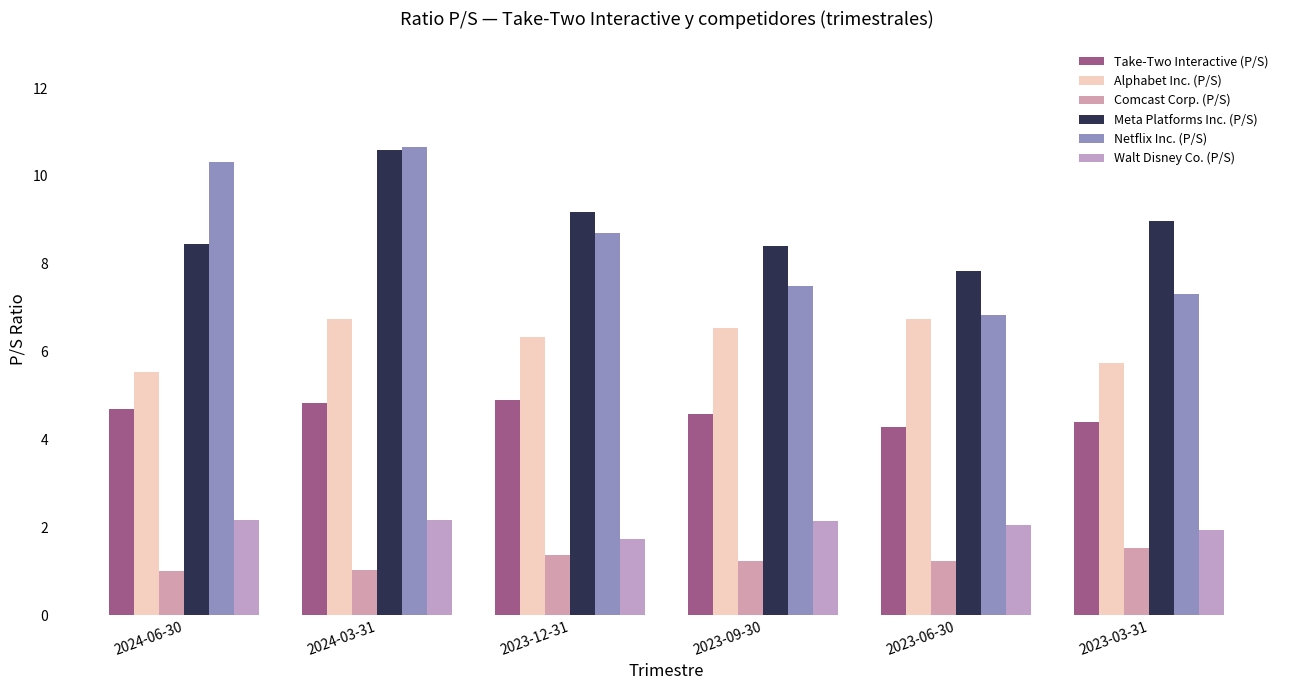

What is the label of the 2nd bar from the left?

2024-03-31